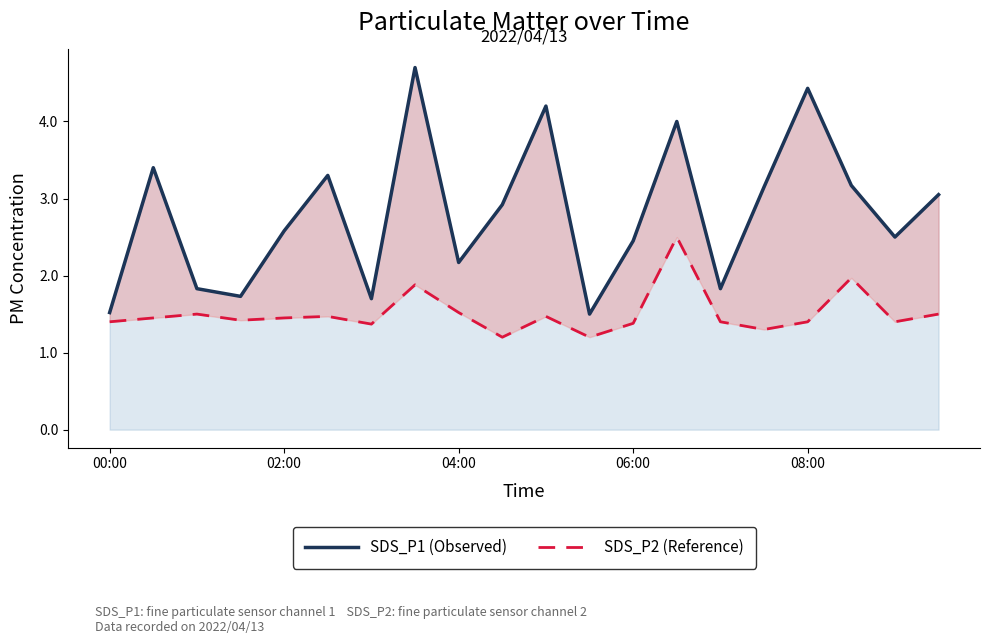

At which label does SDS_P1 (Observed) reach its minimum?

11